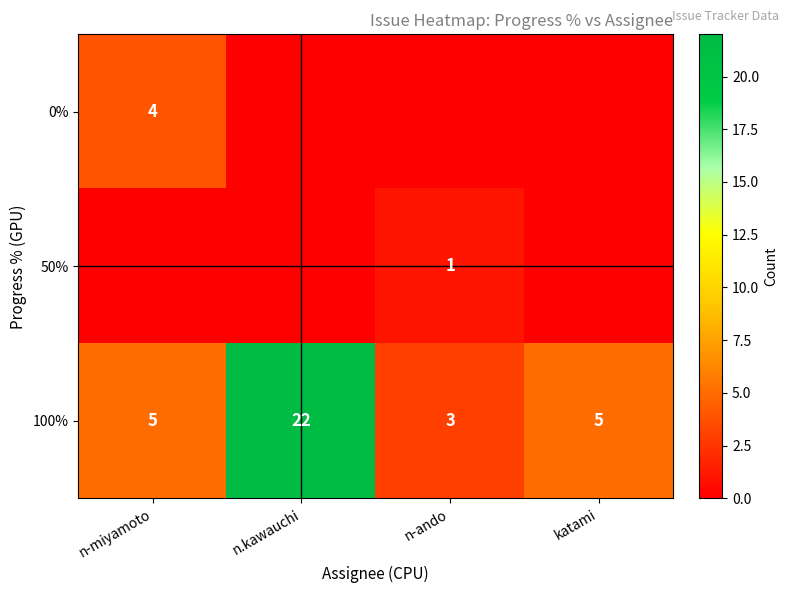

What is the difference between the highest and lowest values at katami?

5